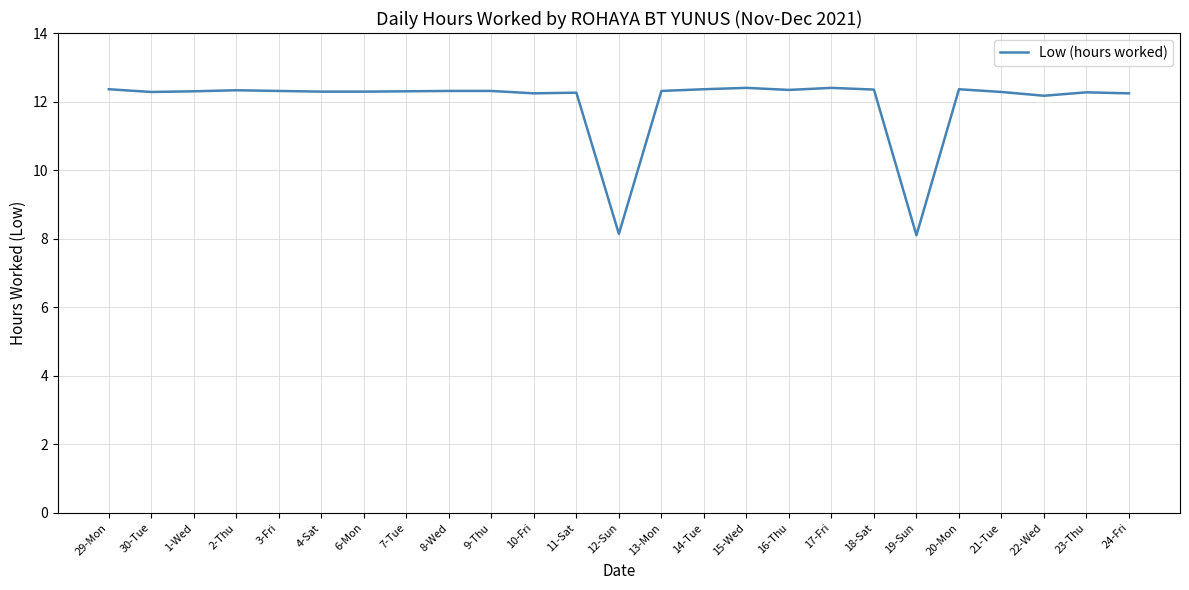

At which label does the data first exceed 12?

29-Mon